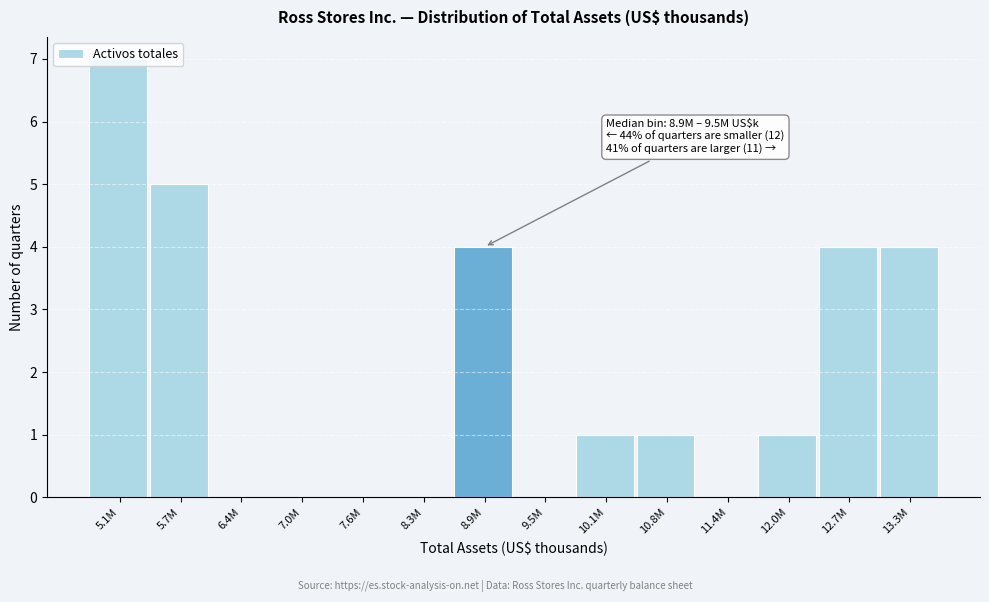

Between 5.7M and 13.3M, which is larger?

5.7M